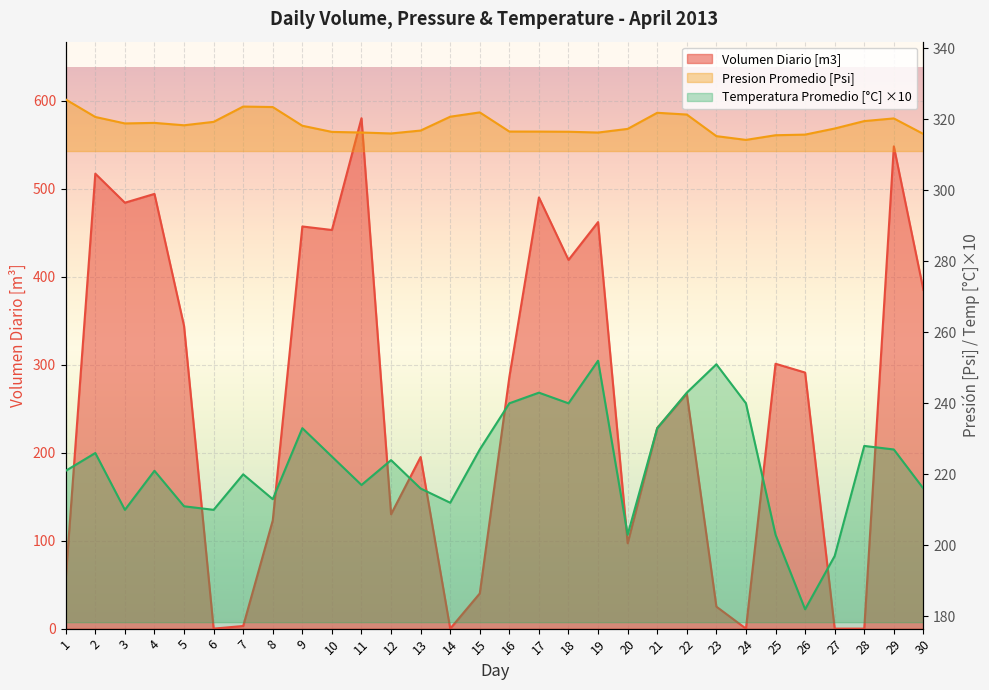

How many data points in Presion Promedio [Psi] are less than 318?

15